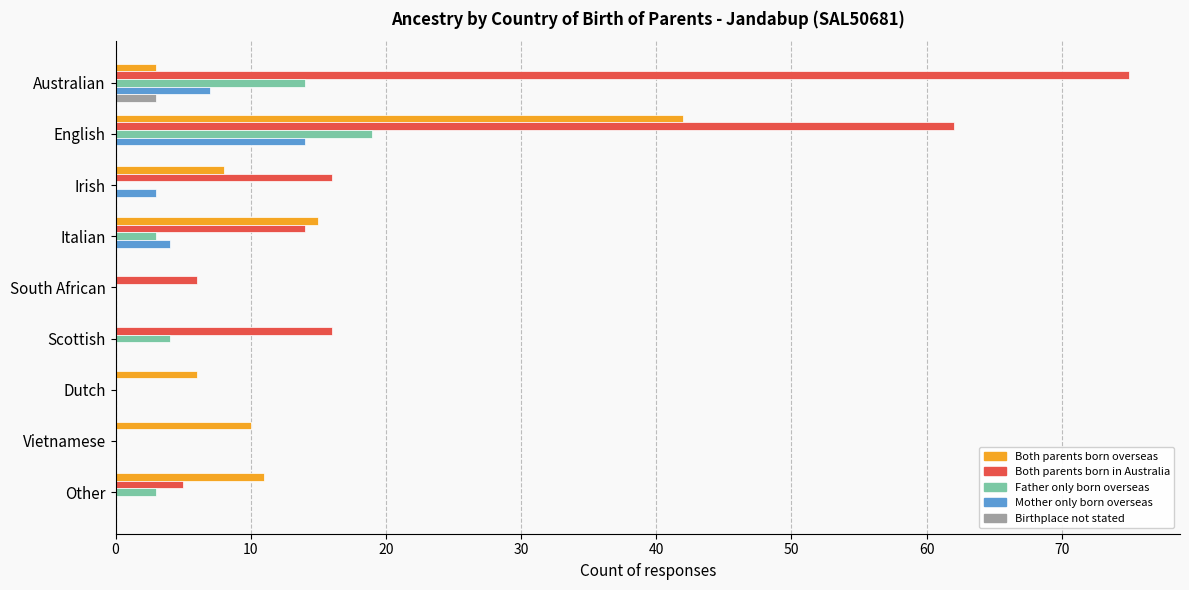

Which series changed the most between South African and Other?

Both parents born overseas